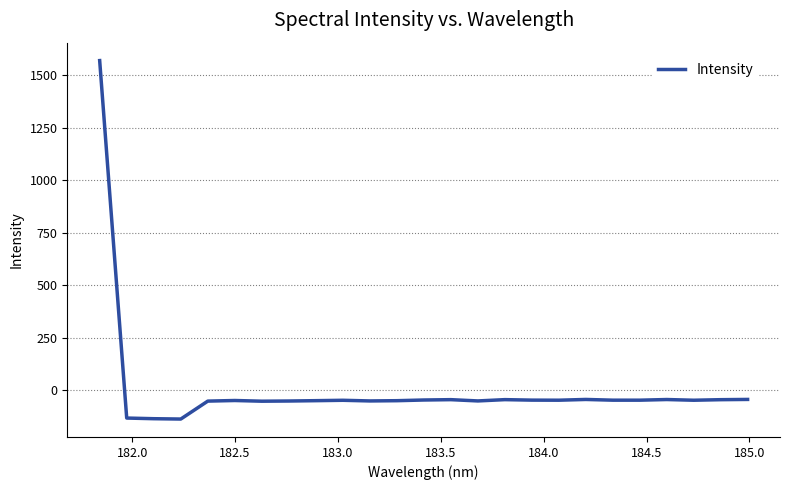

Does the chart display data point markers on the line(s)?

No